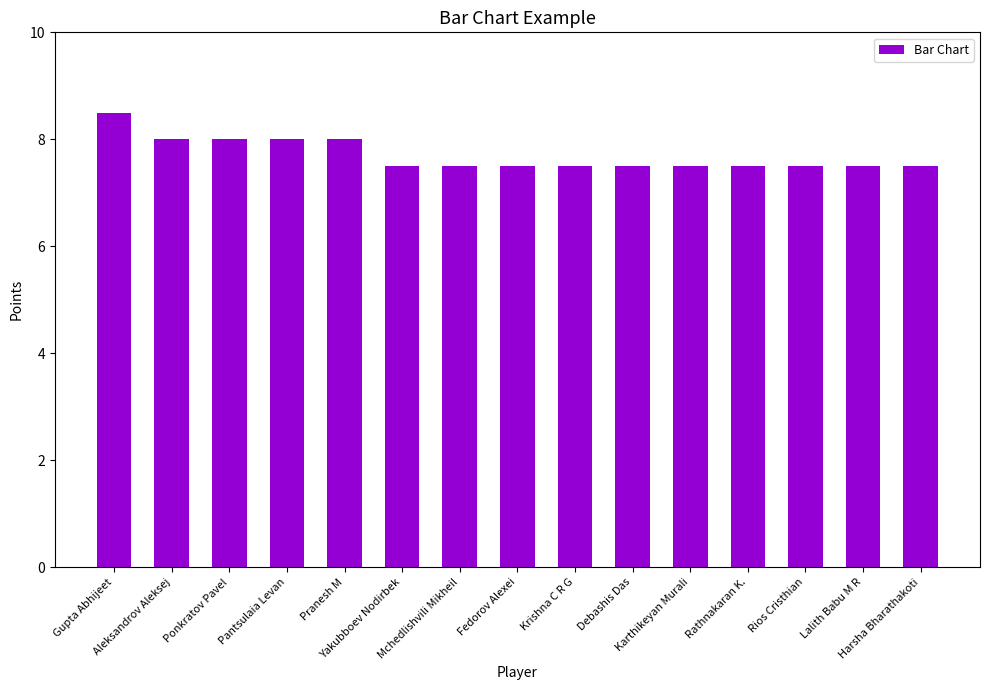

What is the value of the 15th bar from the left?

7.5